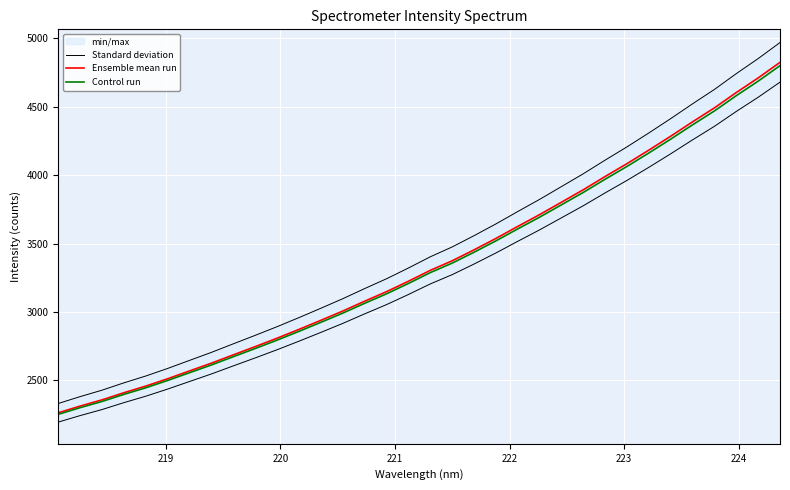

The value of Standard deviation at 225 is 1543.9. True or false?

False